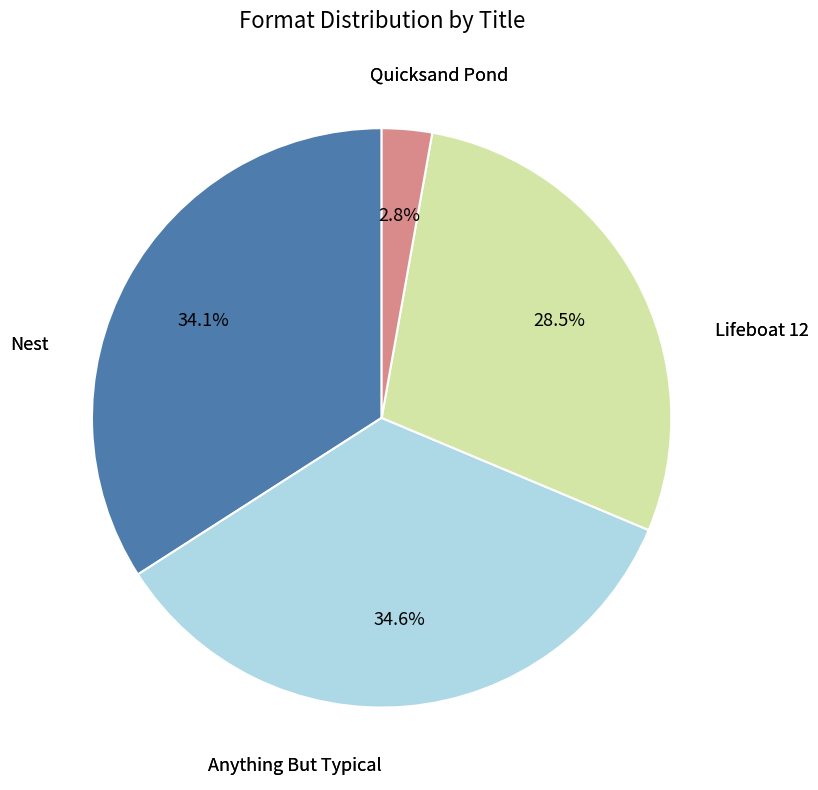

How many segments does this pie chart have?

4